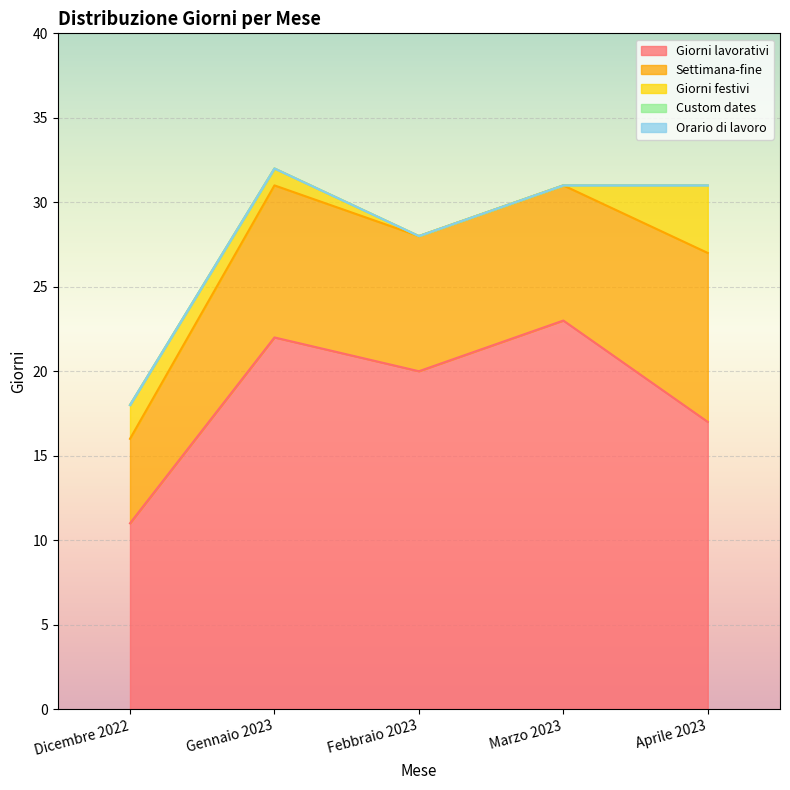

What is the spread (max minus min) of values at Marzo 2023?

23